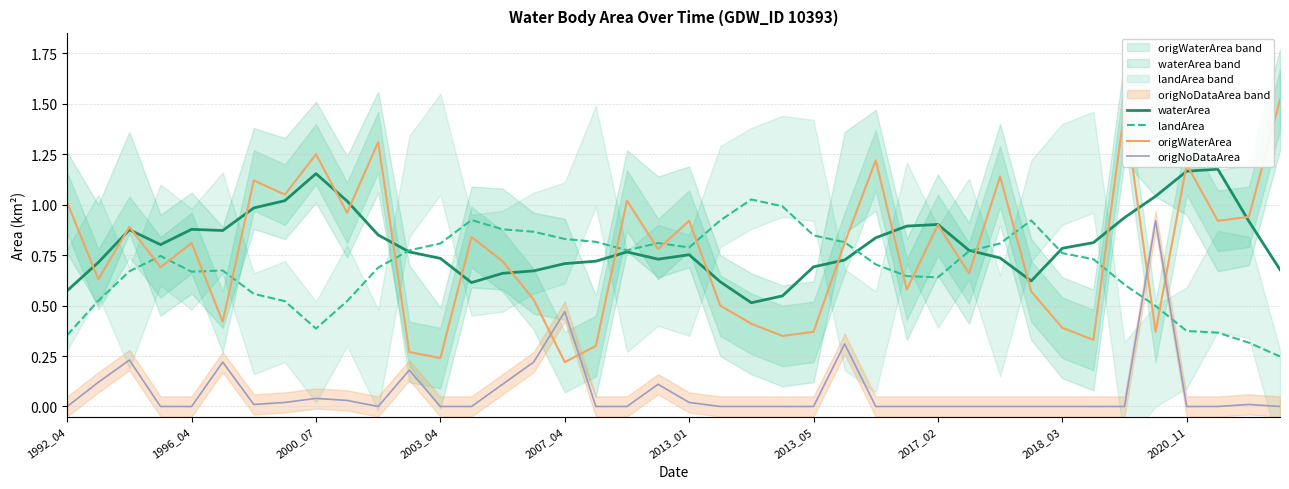

At 14, list the series in order from smallest to largest.

origNoDataArea, waterArea, origWaterArea, landArea